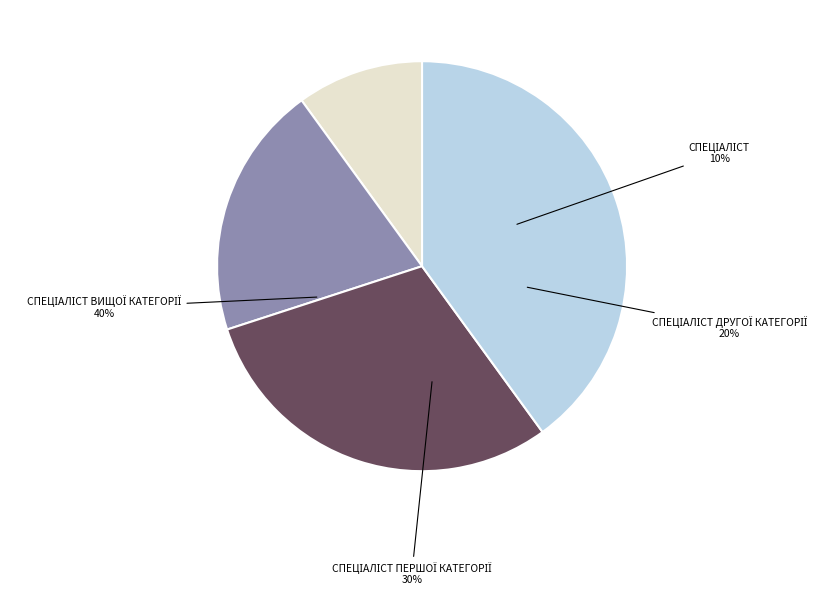

To the nearest percent, what percentage of the pie is Спеціаліст другої категорії?

20%